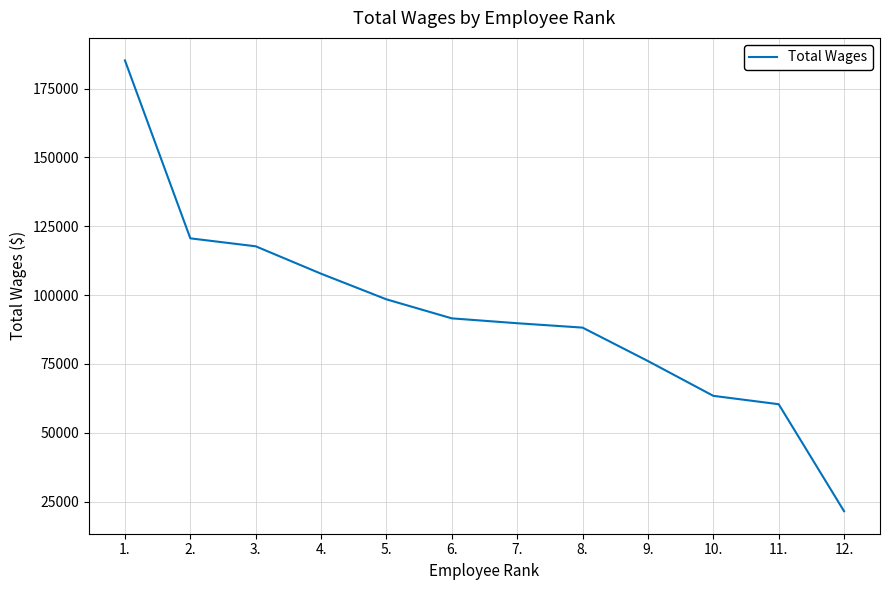

Reading left to right, list all the values displayed in this chart.

1.=185219	2.=120617	3.=117730	4.=107776	5.=98468	6.=91563	7.=89796	8.=88204	9.=76074	10.=63432	11.=60392	12.=21551